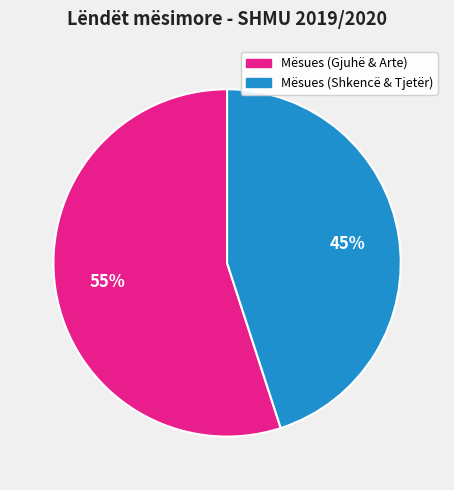

Does any single category account for the majority?

Yes